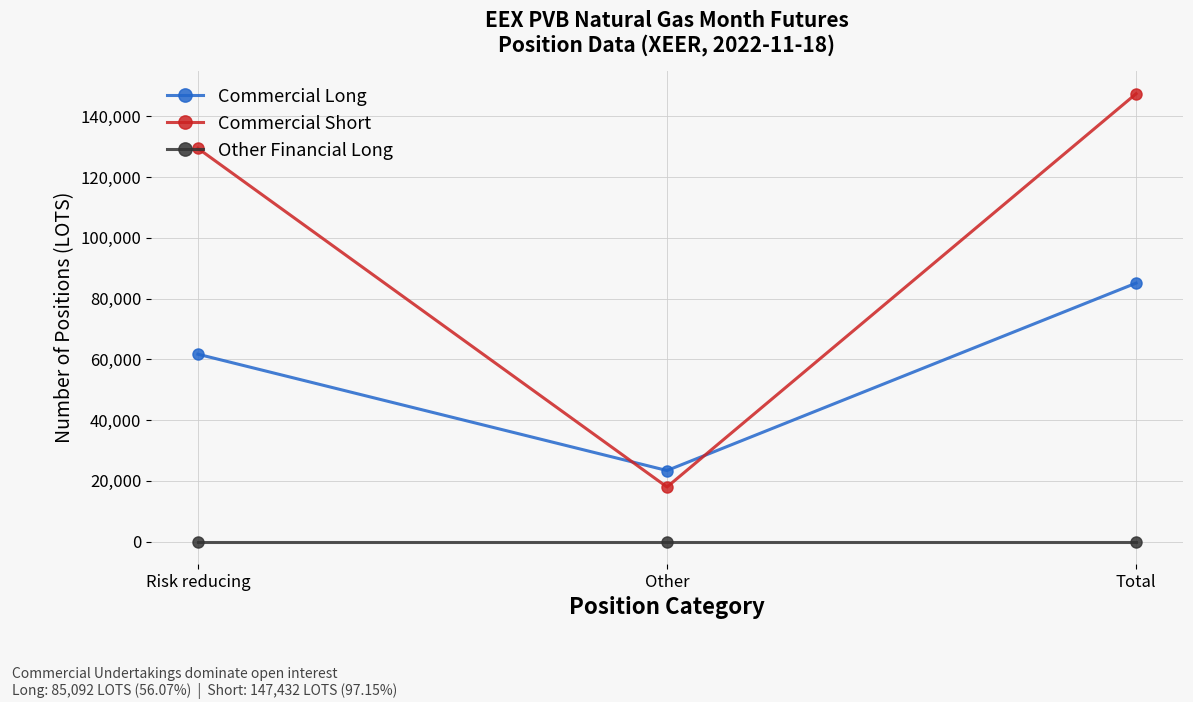

What position from the right is Risk reducing?

3